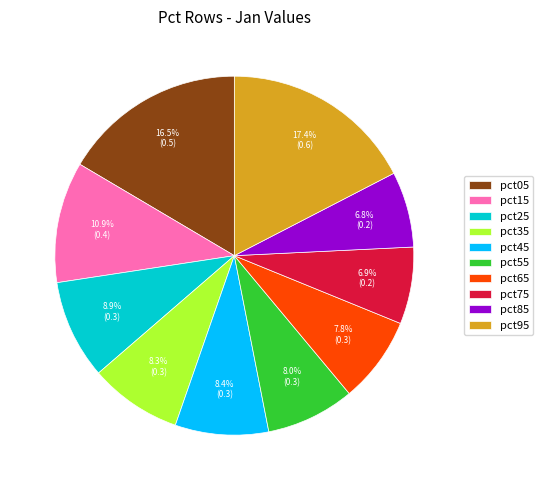

Is it true that pct85 is 7% of the pie?

True